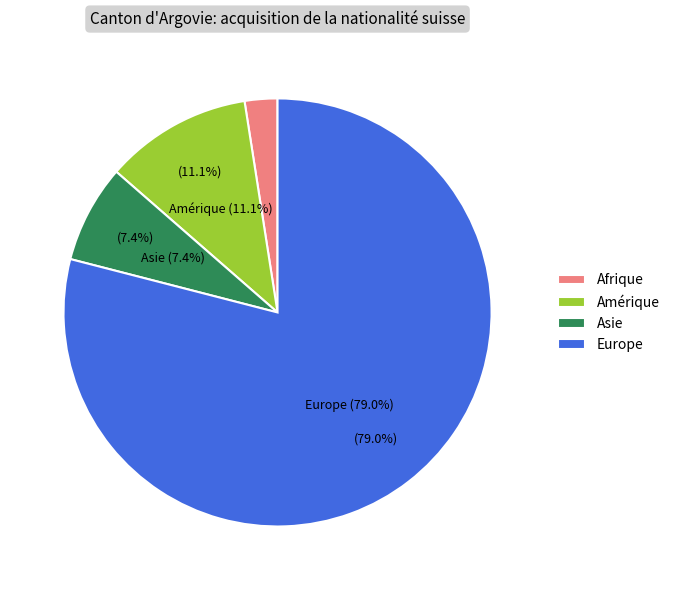

What is the change in value from Afrique to Asie?

+4